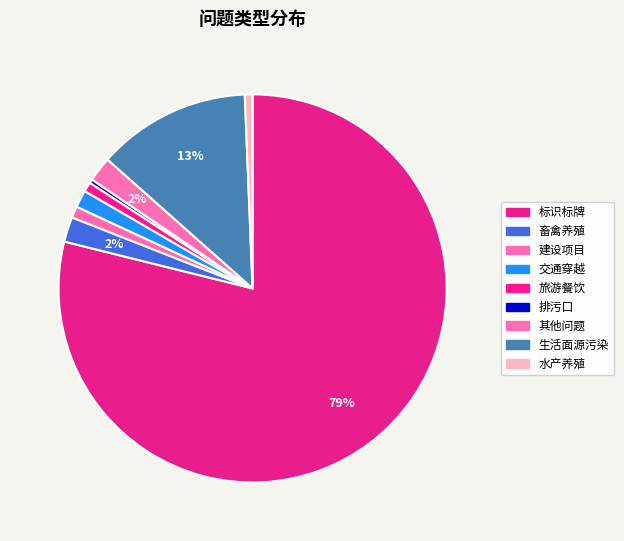

What percentage is the 交通穿越 slice, to the nearest percent?

1%